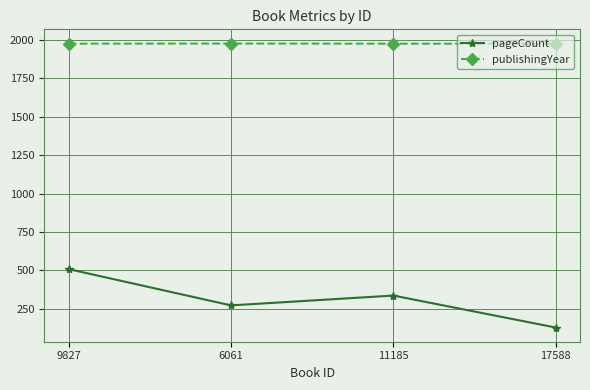

The value of pageCount at 17588 is 128. True or false?

True